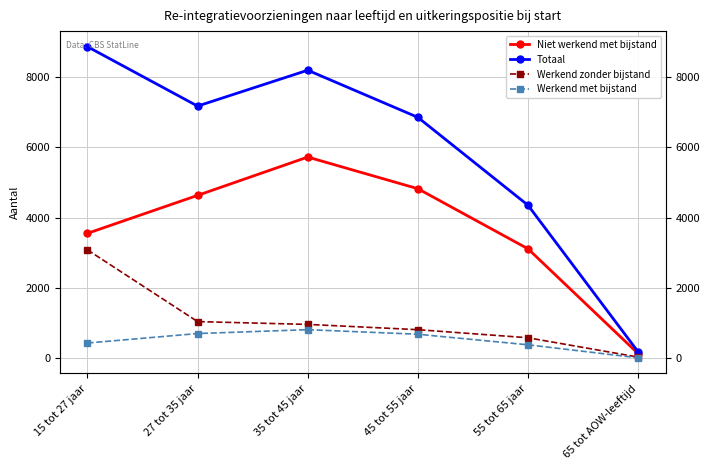

How many data points does each series have?

6